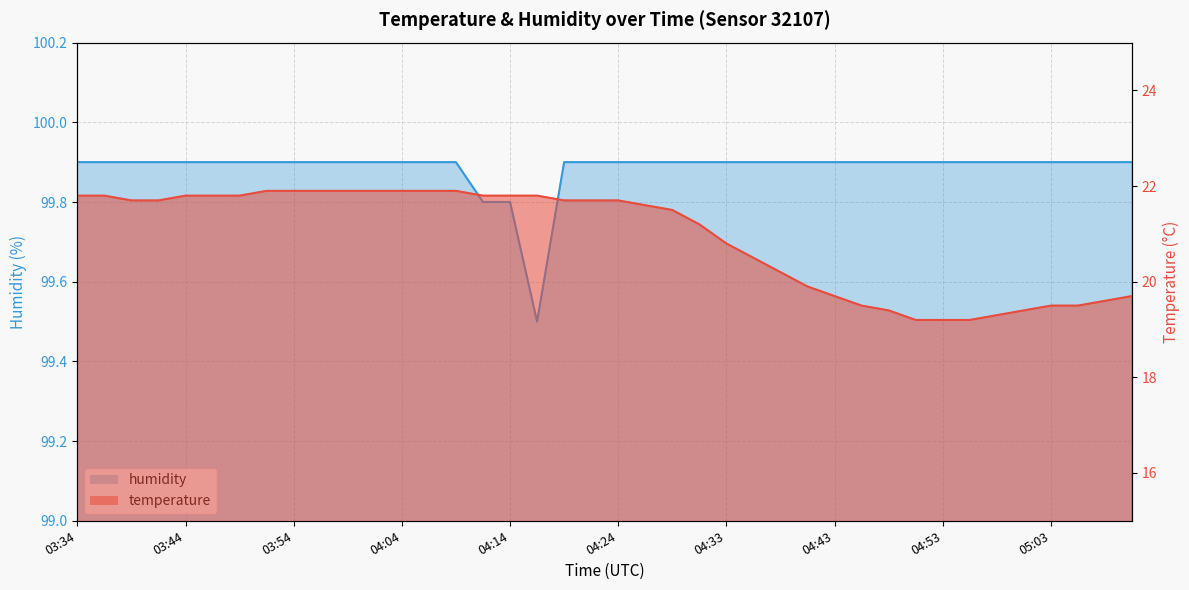

Reading left to right, what are all the values shown in this chart?

temperature: 21.8	21.8	21.7	21.7	21.8	21.8	21.8	21.9	21.9	21.9	21.9	21.9	21.9	21.9	21.9	21.8	21.8	21.8	21.7	21.7	21.7	21.6	21.5	21.2	20.8	20.5	20.2	19.9	19.7	19.5	19.4	19.2	19.2	19.2	19.3	19.4	19.5	19.5	19.6	19.7
humidity: 99.9	99.9	99.9	99.9	99.9	99.9	99.9	99.9	99.9	99.9	99.9	99.9	99.9	99.9	99.9	99.8	99.8	99.5	99.9	99.9	99.9	99.9	99.9	99.9	99.9	99.9	99.9	99.9	99.9	99.9	99.9	99.9	99.9	99.9	99.9	99.9	99.9	99.9	99.9	99.9